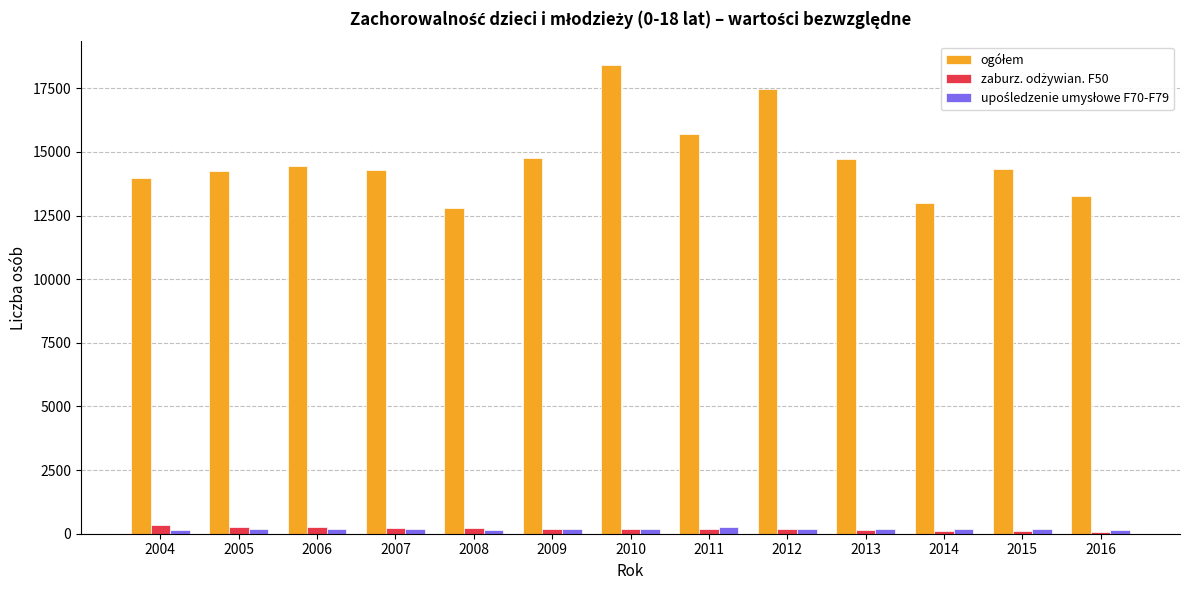

At how many categories does at least one series exceed 9205?

13